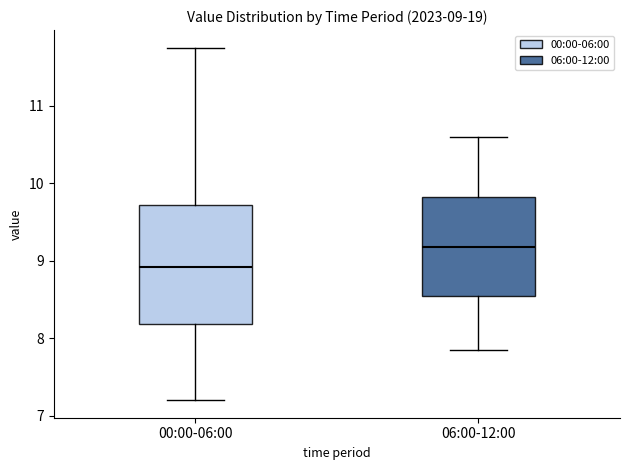

Which box's median line is the highest?

06:00-12:00